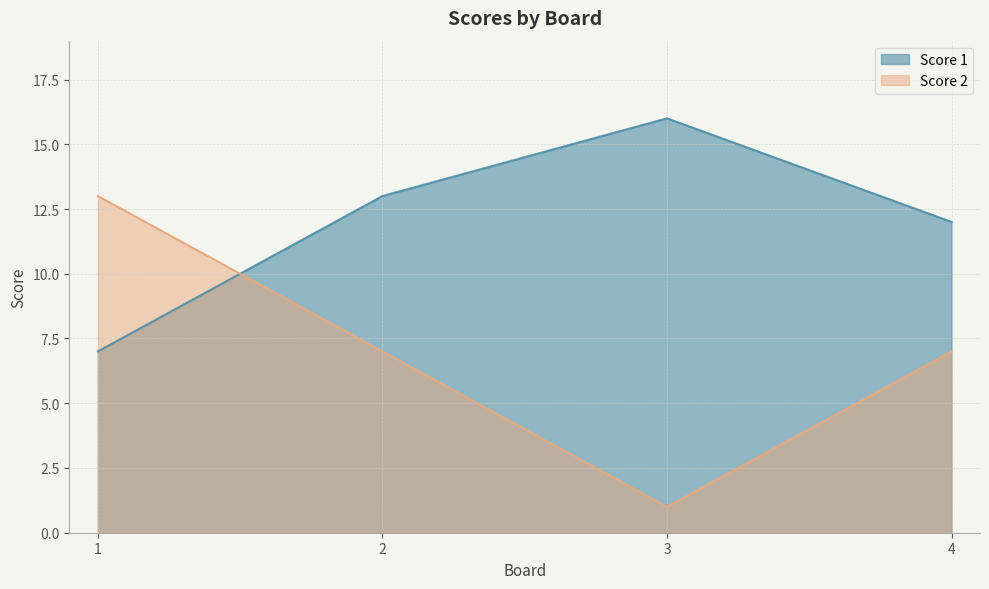

After their last crossing, which series has the higher values: Score 2 or Score 1?

Score 1